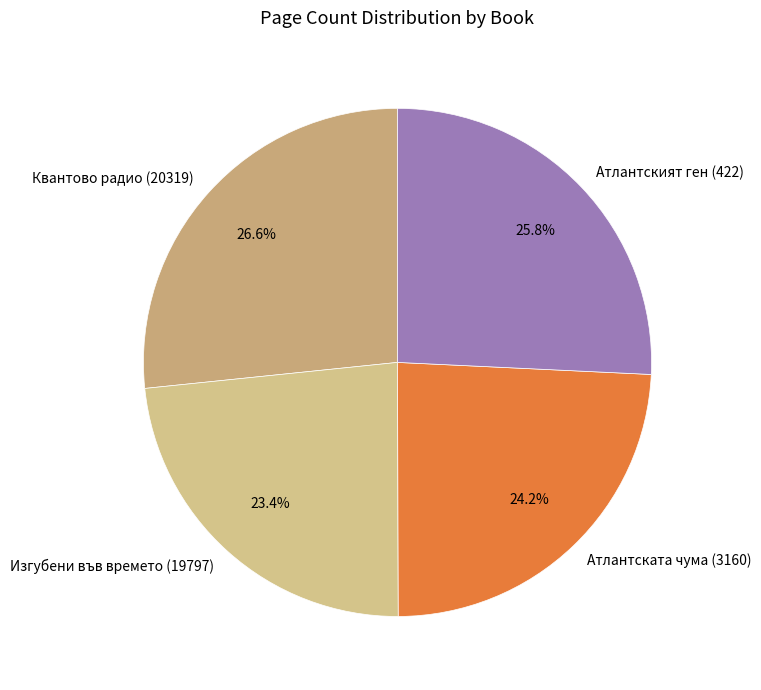

To the nearest percent, what percentage of the pie is Атлантският ген (422)?

26%